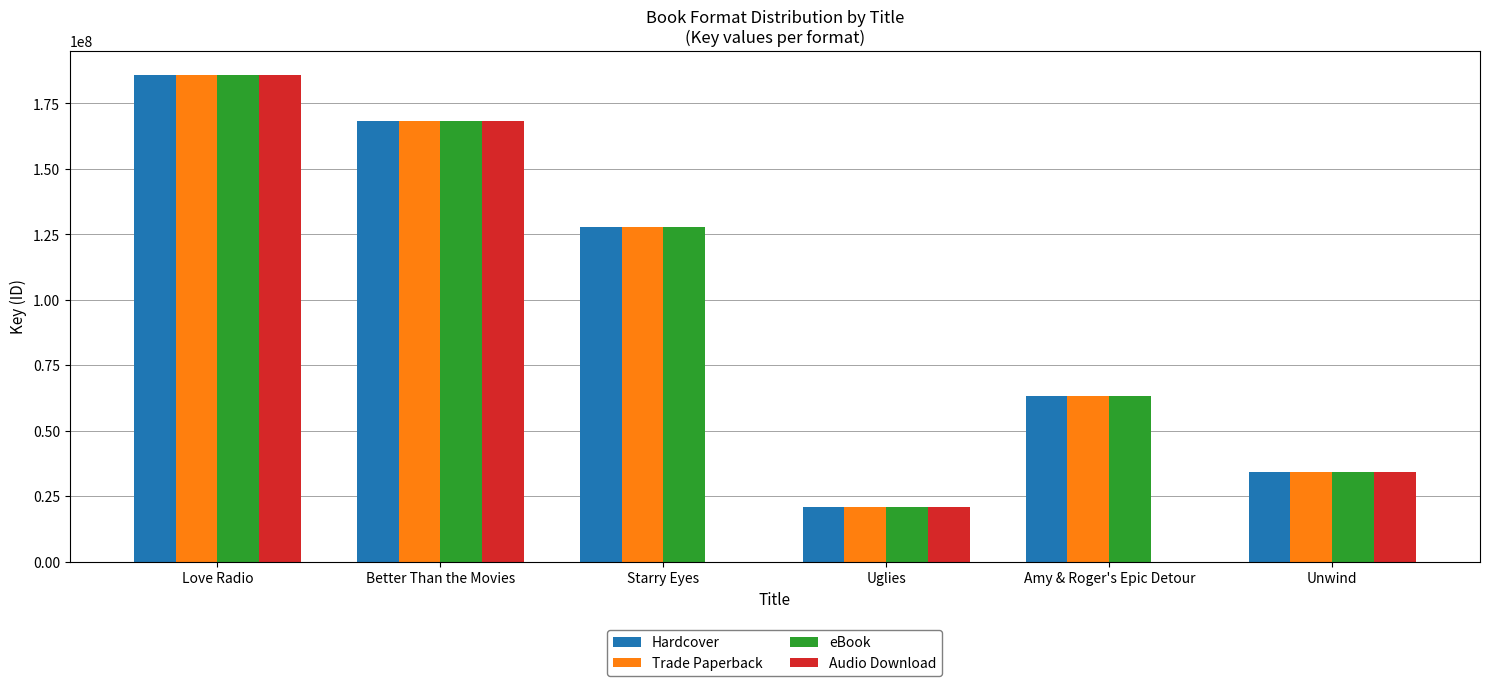

At which label does Hardcover reach its peak?

Love Radio